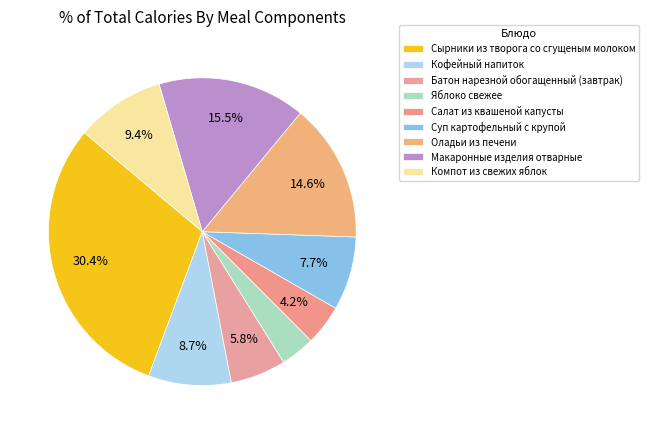

Which slice is the smallest?

Яблоко свежее